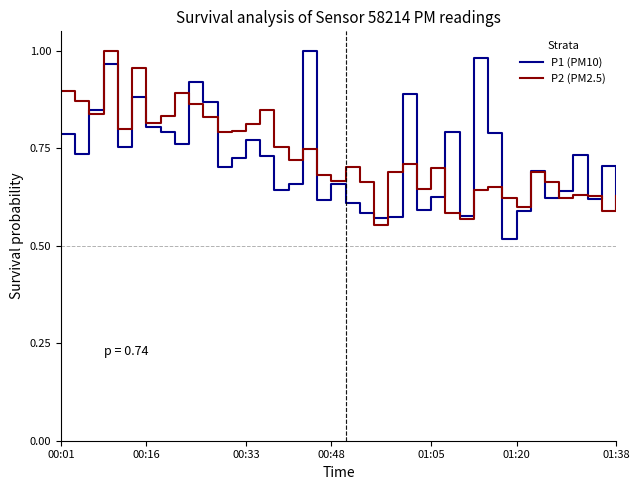

What are all the series names shown in the legend?

P1 (PM10), P2 (PM2.5)